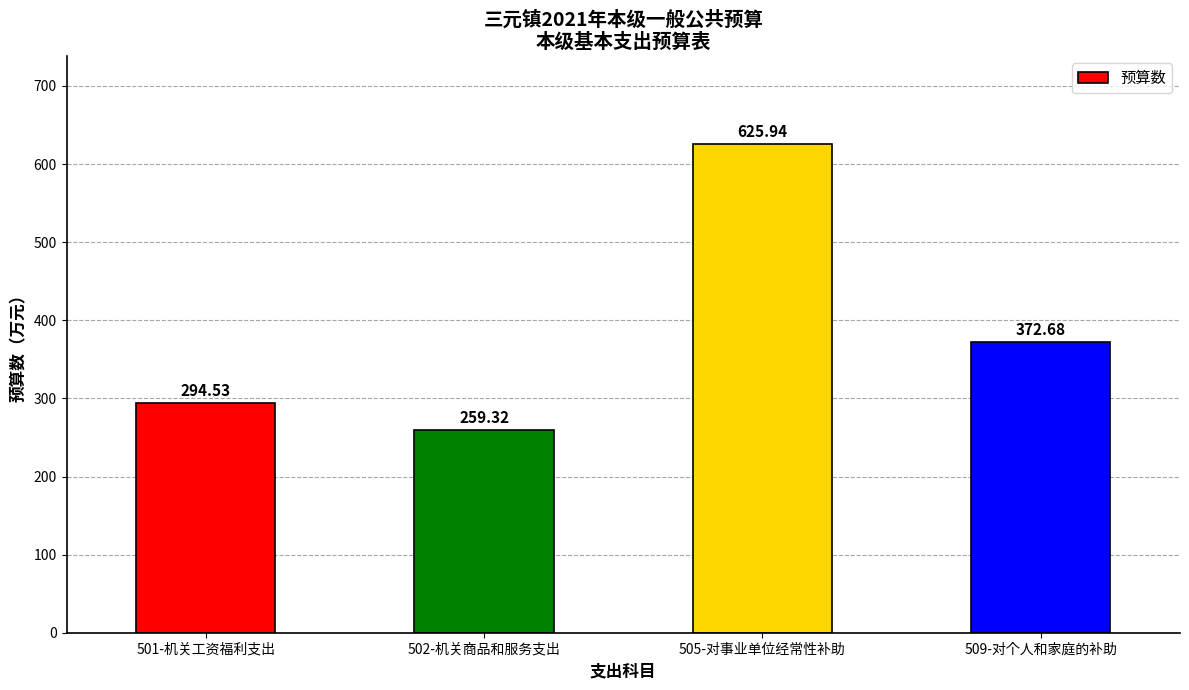

What is the approximate value at 509-对个人和家庭的补助?

372.7